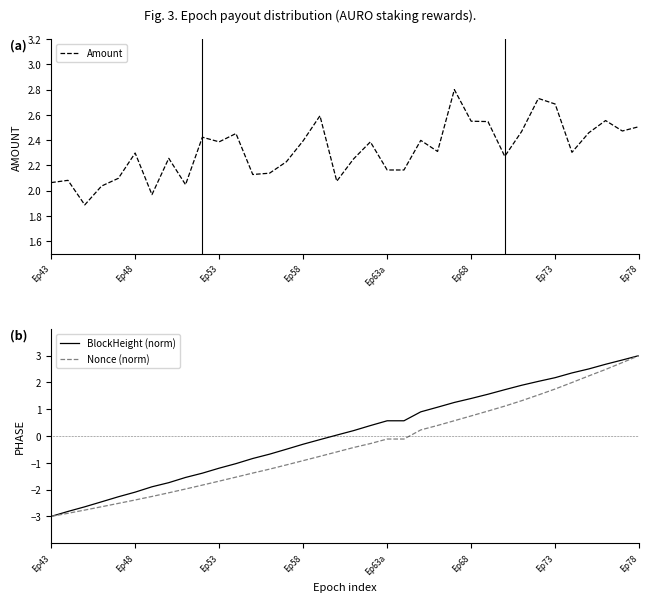

How many lines are shown in the chart?

3